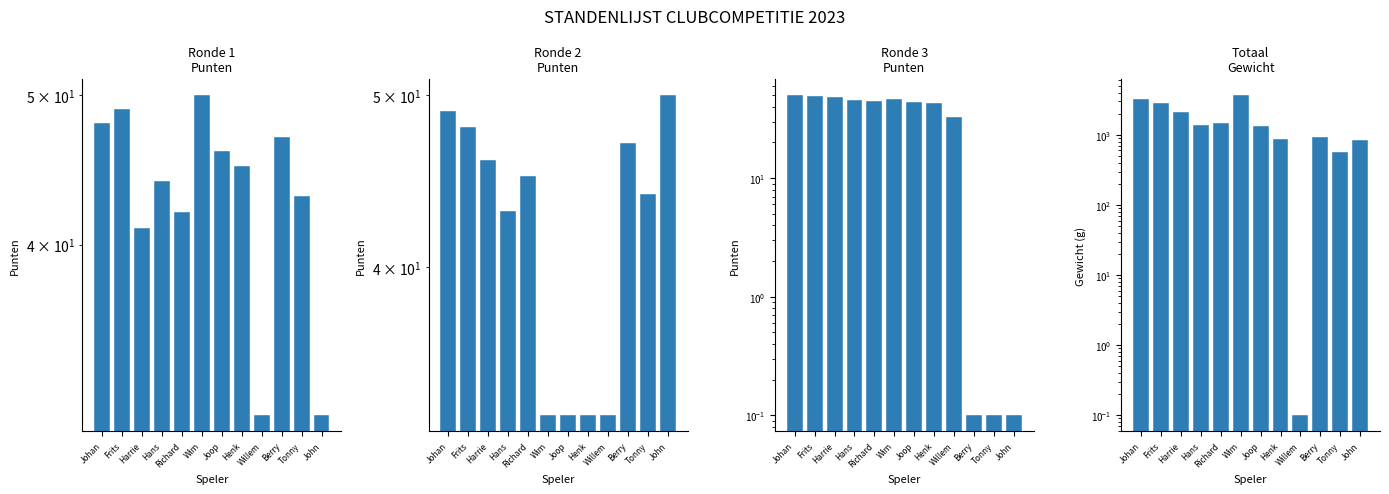

What is the greatest value displayed?

3669.0